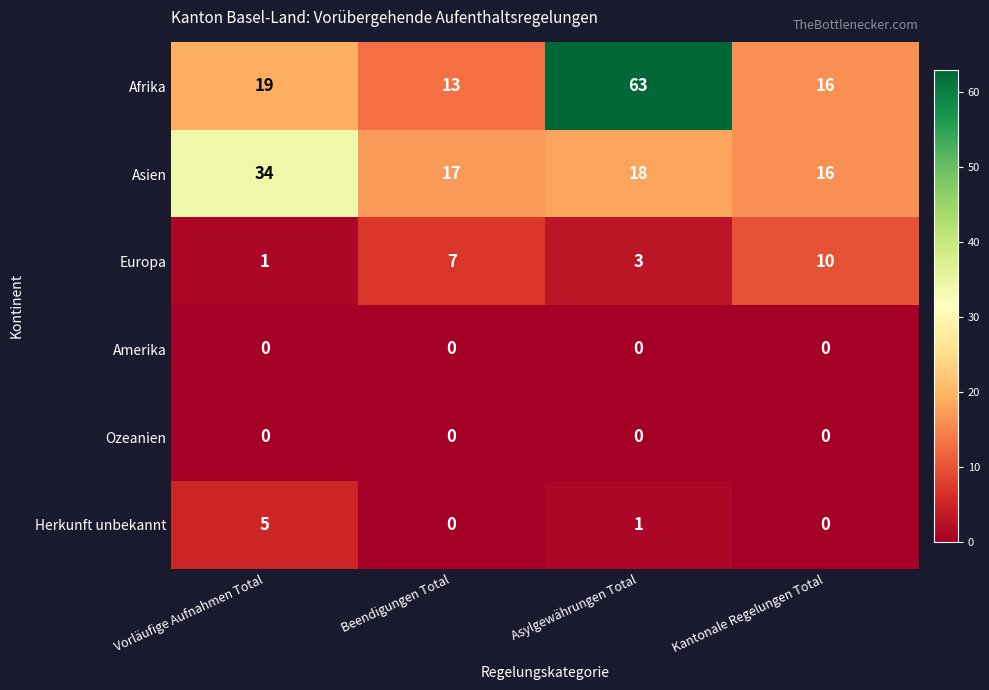

List the labels in order of Europa value, smallest first.

Vorläufige Aufnahmen Total, Asylgewährungen Total, Beendigungen Total, Kantonale Regelungen Total